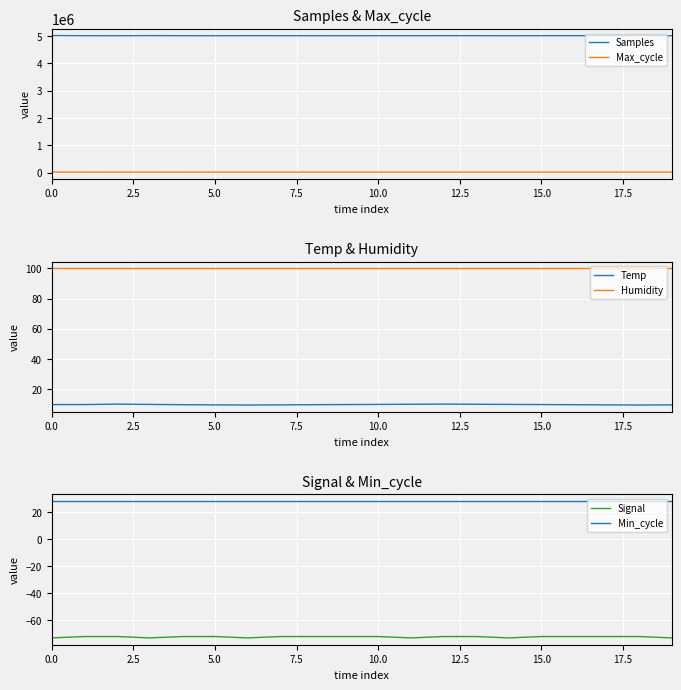

True or false: Samples has more than 0 interior local peaks.

True